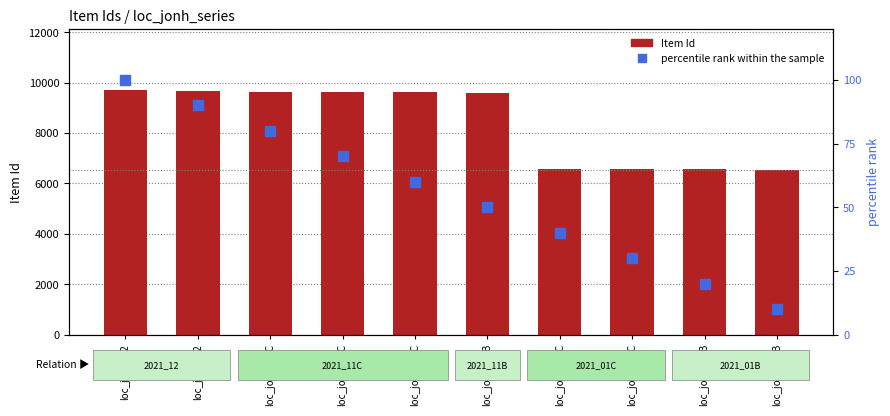

Which series has the largest total across all categories?

Item Id (count)